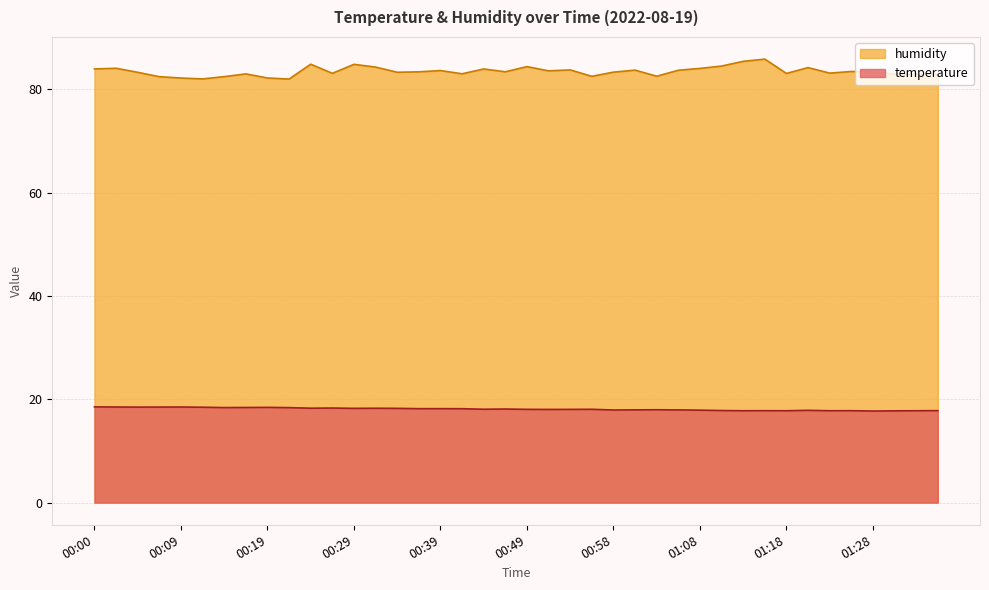

Reading right to left, list all the values displayed in this chart.

temperature: 17.8	17.8	17.8	17.7	17.8	17.8	17.9	17.8	17.8	17.8	17.8	17.9	17.9	18.0	17.9	17.9	18.1	18.0	18.0	18.1	18.1	18.1	18.2	18.2	18.2	18.2	18.3	18.2	18.3	18.3	18.4	18.4	18.4	18.4	18.5	18.5	18.5	18.5	18.5	18.5
humidity: 82.9	82.9	83.0	83.4	83.4	83.1	84.2	83.1	85.8	85.4	84.5	84.0	83.7	82.5	83.7	83.3	82.5	83.7	83.6	84.4	83.4	83.9	83.0	83.6	83.4	83.3	84.3	84.8	83.1	84.8	82.0	82.2	83.0	82.4	82.0	82.2	82.4	83.3	84.1	83.9